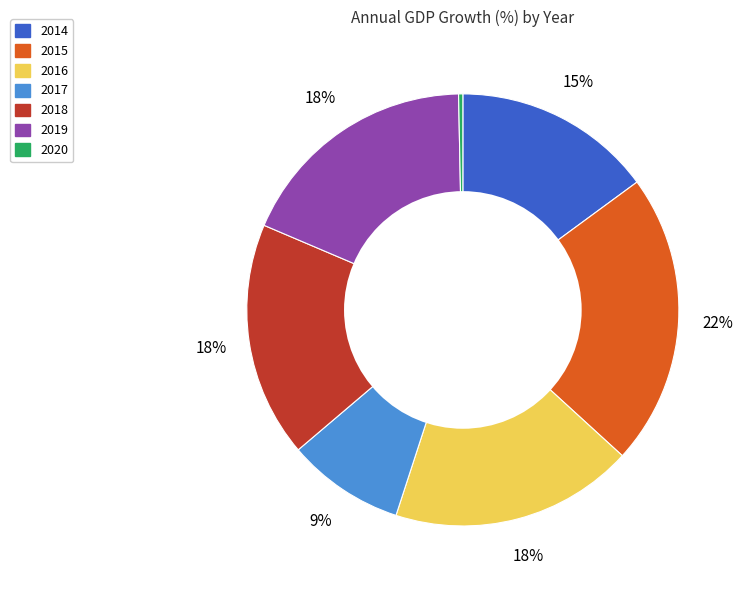

What is the smallest slice in the pie chart?

2020